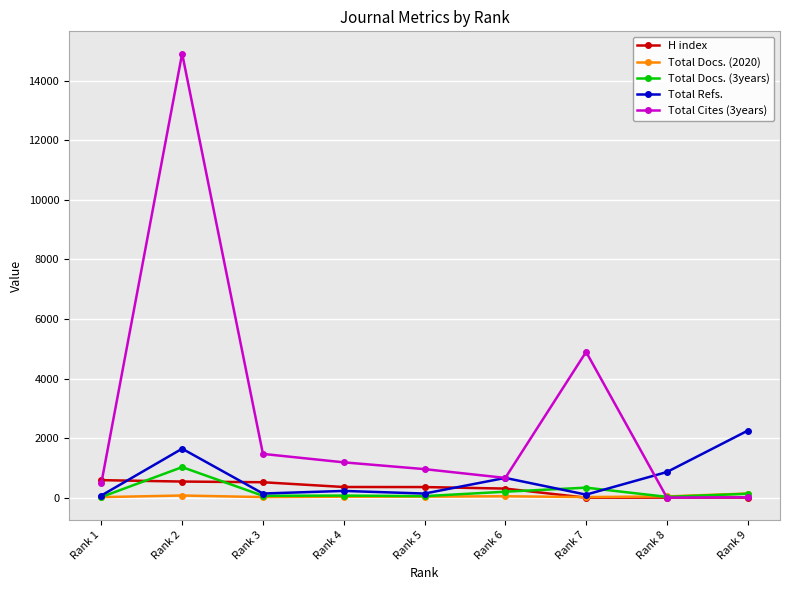

How many distinct data groups are displayed?

5